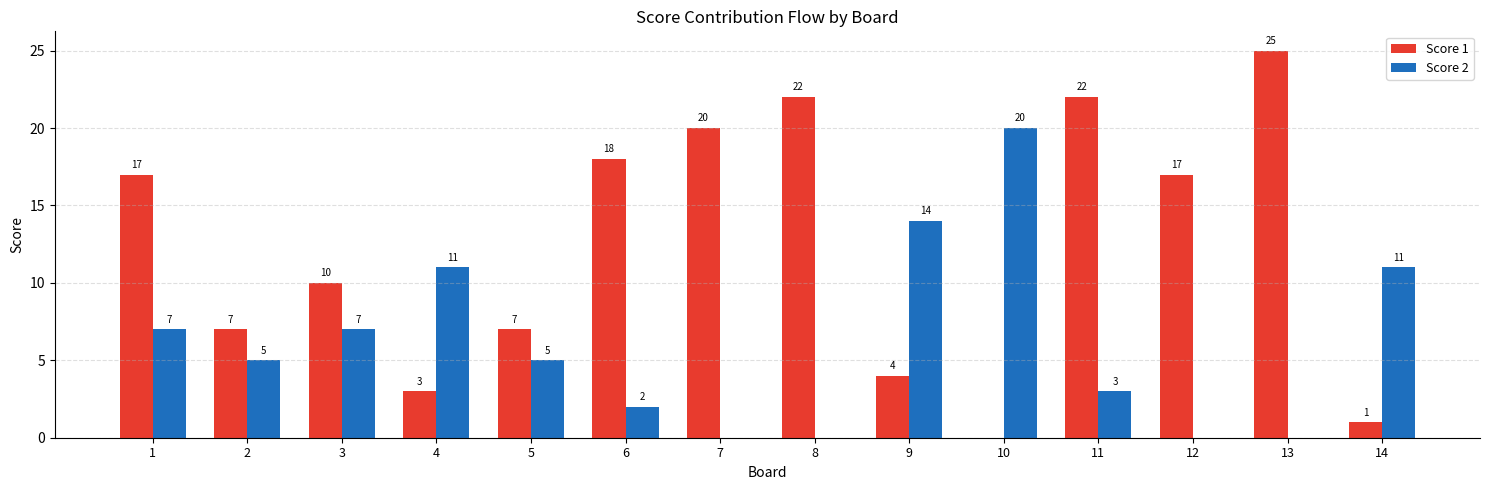

True or false: Score 2 has a value of -11 at 13.

False